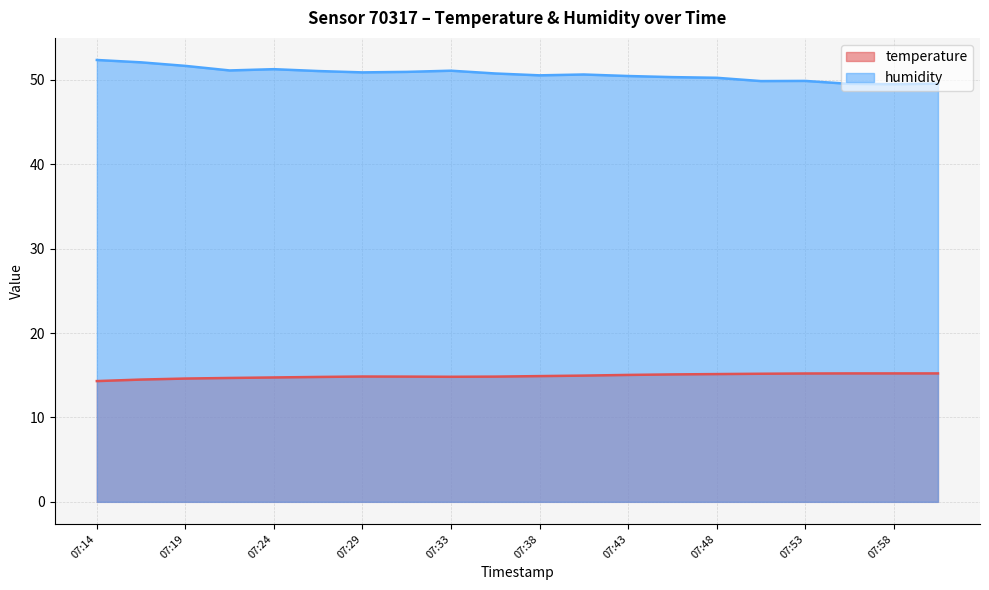

Is the value of humidity at 07:26 greater than the value of temperature at 07:26?

Yes